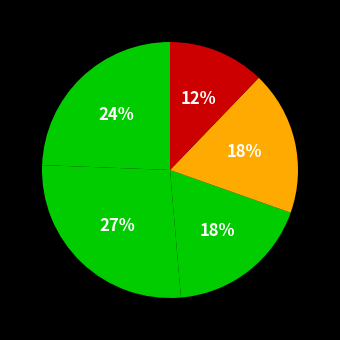

Rank the categories by value from lowest to highest.

NEKESA ISABELLA, NEKESA ROBINAH, WASEMBA JULIET, AUMA VICK, NEKESA EVALINE